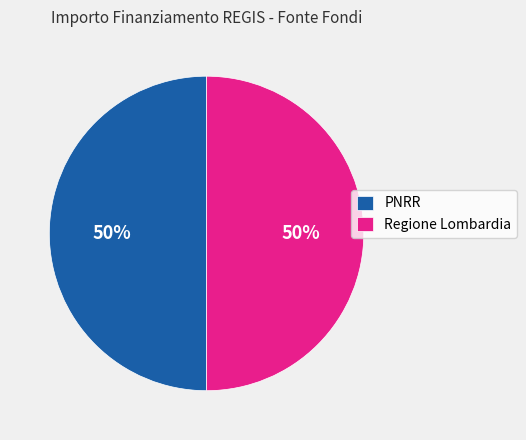

Is the sum of PNRR and Regione Lombardia greater than half?

Yes